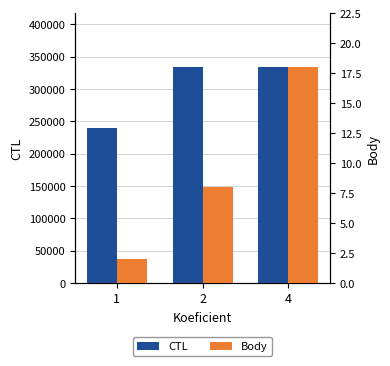

What is the value of the Body bar at the 1st from the left?

2